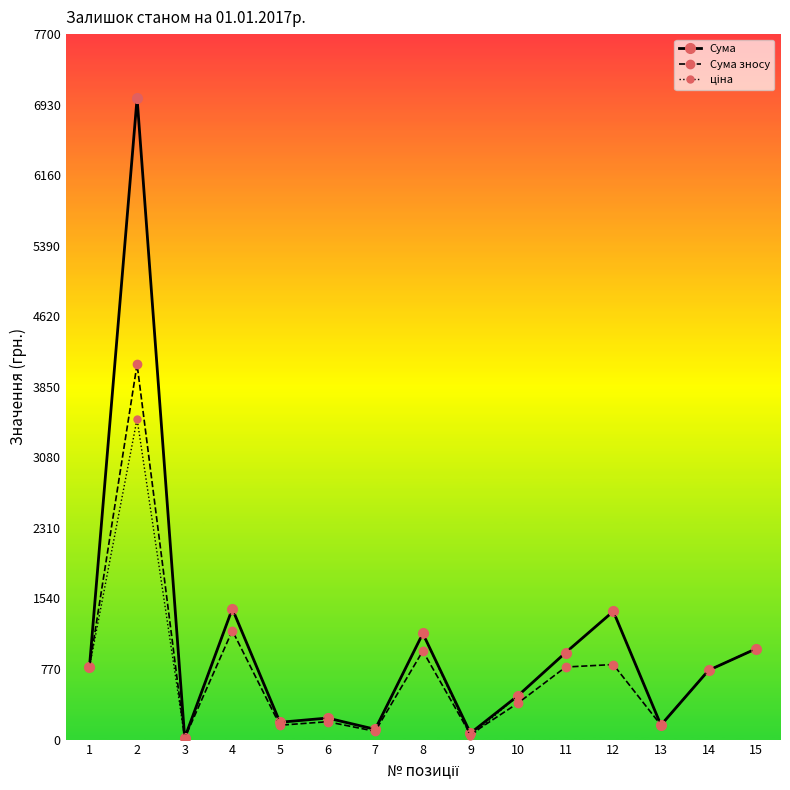

What is the maximum value shown in the chart?

7000.0